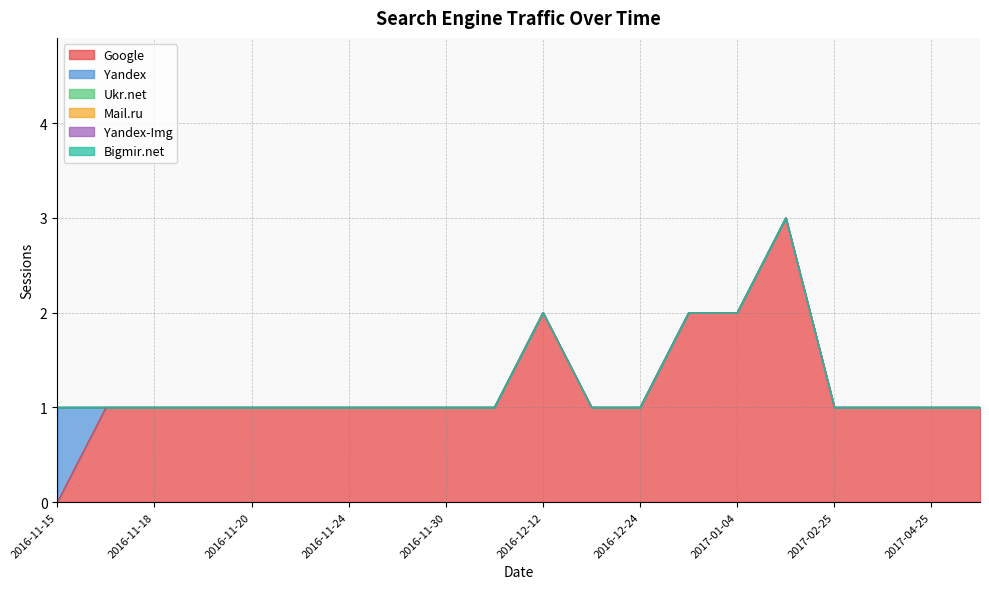

Reading left to right, extract all data points from this chart.

Google: 2016-11-15=0	2016-11-16=1	2016-11-18=1	2016-11-19=1	2016-11-20=1	2016-11-23=1	2016-11-24=1	2016-11-28=1	2016-11-30=1	2016-12-08=1	2016-12-12=2	2016-12-14=1	2016-12-24=1	2016-12-25=2	2017-01-04=2	2017-02-18=3	2017-02-25=1	2017-03-23=1	2017-04-25=1	2017-05-10=1
Yandex: 2016-11-15=1	2016-11-16=0	2016-11-18=0	2016-11-19=0	2016-11-20=0	2016-11-23=0	2016-11-24=0	2016-11-28=0	2016-11-30=0	2016-12-08=0	2016-12-12=0	2016-12-14=0	2016-12-24=0	2016-12-25=0	2017-01-04=0	2017-02-18=0	2017-02-25=0	2017-03-23=0	2017-04-25=0	2017-05-10=0
Ukr.net: 2016-11-15=0	2016-11-16=0	2016-11-18=0	2016-11-19=0	2016-11-20=0	2016-11-23=0	2016-11-24=0	2016-11-28=0	2016-11-30=0	2016-12-08=0	2016-12-12=0	2016-12-14=0	2016-12-24=0	2016-12-25=0	2017-01-04=0	2017-02-18=0	2017-02-25=0	2017-03-23=0	2017-04-25=0	2017-05-10=0
Mail.ru: 2016-11-15=0	2016-11-16=0	2016-11-18=0	2016-11-19=0	2016-11-20=0	2016-11-23=0	2016-11-24=0	2016-11-28=0	2016-11-30=0	2016-12-08=0	2016-12-12=0	2016-12-14=0	2016-12-24=0	2016-12-25=0	2017-01-04=0	2017-02-18=0	2017-02-25=0	2017-03-23=0	2017-04-25=0	2017-05-10=0
Yandex-Img: 2016-11-15=0	2016-11-16=0	2016-11-18=0	2016-11-19=0	2016-11-20=0	2016-11-23=0	2016-11-24=0	2016-11-28=0	2016-11-30=0	2016-12-08=0	2016-12-12=0	2016-12-14=0	2016-12-24=0	2016-12-25=0	2017-01-04=0	2017-02-18=0	2017-02-25=0	2017-03-23=0	2017-04-25=0	2017-05-10=0
Bigmir.net: 2016-11-15=0	2016-11-16=0	2016-11-18=0	2016-11-19=0	2016-11-20=0	2016-11-23=0	2016-11-24=0	2016-11-28=0	2016-11-30=0	2016-12-08=0	2016-12-12=0	2016-12-14=0	2016-12-24=0	2016-12-25=0	2017-01-04=0	2017-02-18=0	2017-02-25=0	2017-03-23=0	2017-04-25=0	2017-05-10=0